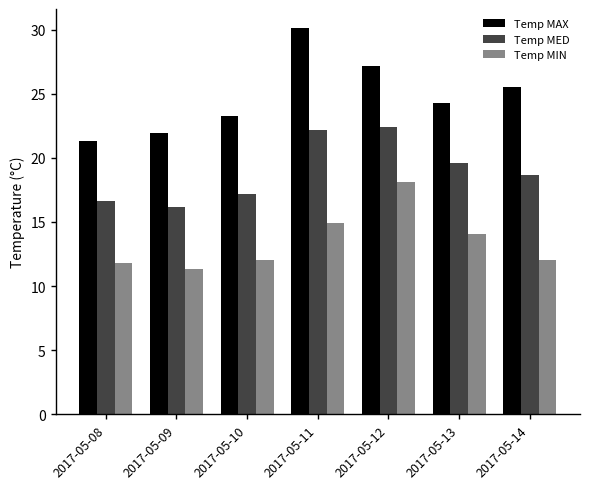

Reading left to right, list all the values displayed in this chart.

Temp MAX: 21.3	21.9	23.3	30.1	27.2	24.3	25.5
Temp MED: 16.6	16.2	17.2	22.2	22.4	19.6	18.7
Temp MIN: 11.8	11.3	12.0	14.9	18.1	14.1	12.0